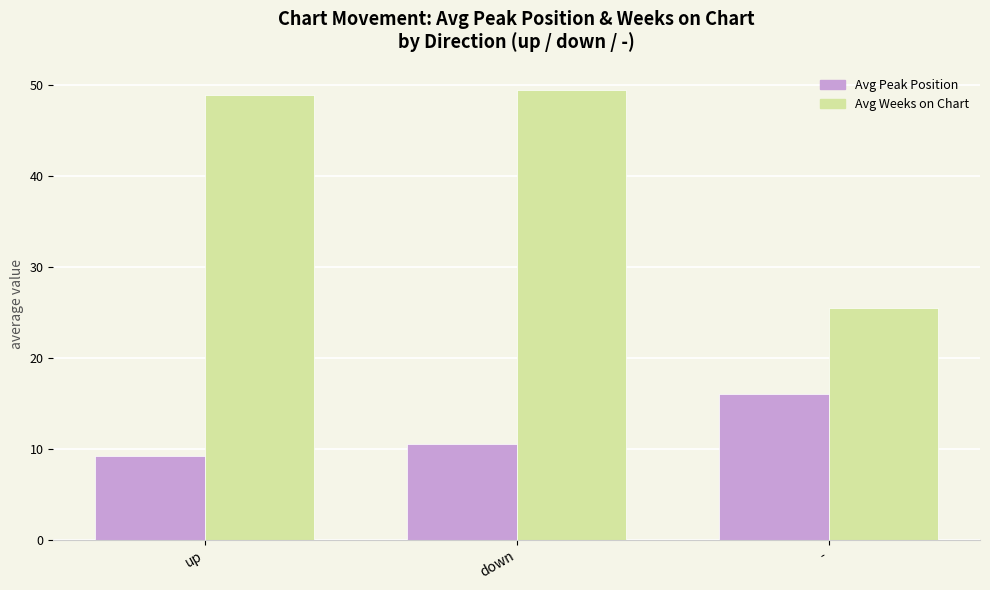

True or false: Avg Weeks on Chart has a value of 49.5 at down.

True